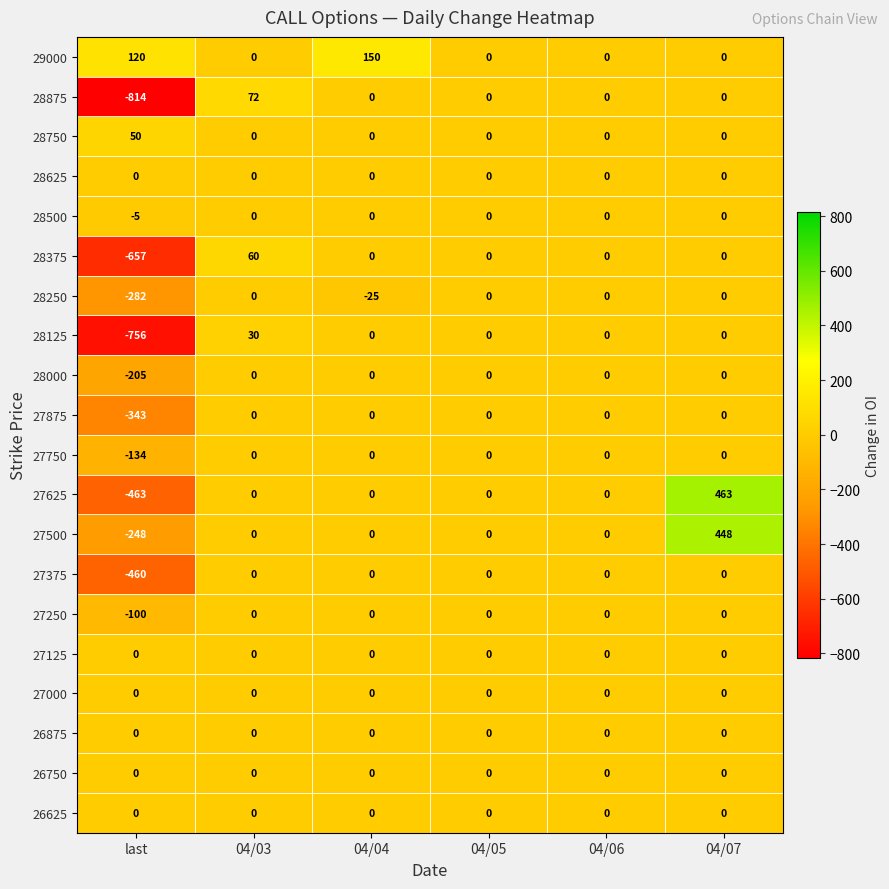

At which category is the sum across all series the highest?

04/07